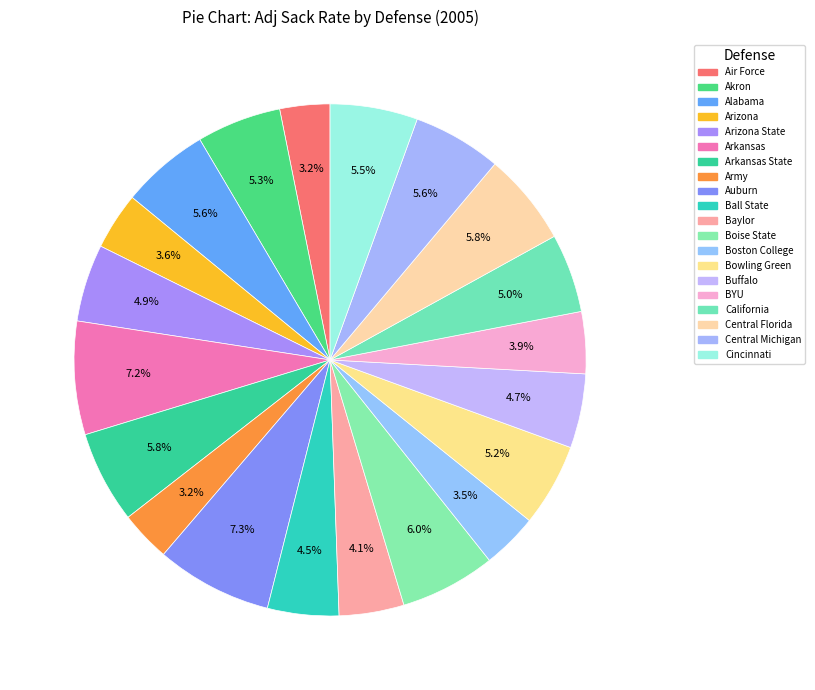

Rank the categories by value from lowest to highest.

Air Force, Army, Boston College, Arizona, BYU, Baylor, Ball State, Buffalo, Arizona State, California, Bowling Green, Akron, Cincinnati, Alabama, Central Michigan, Arkansas State, Central Florida, Boise State, Arkansas, Auburn